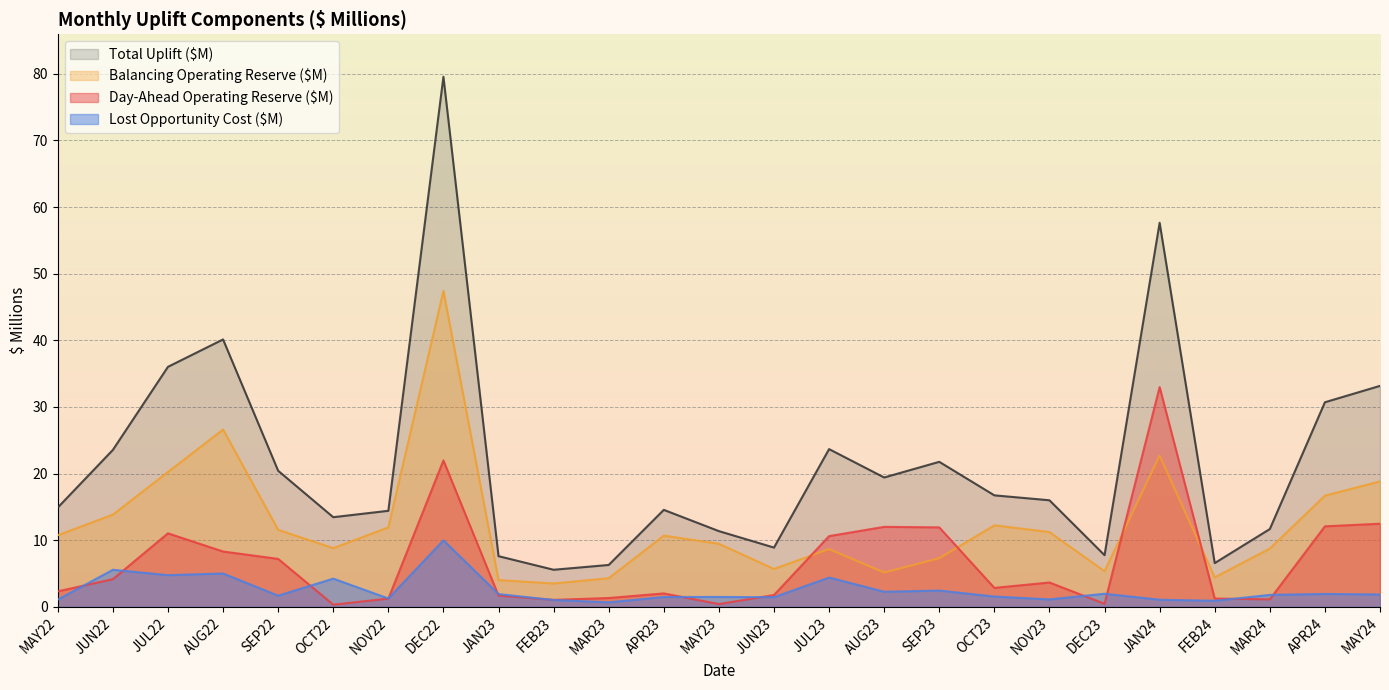

What is the difference between the highest and lowest values at OCT23?

15.2